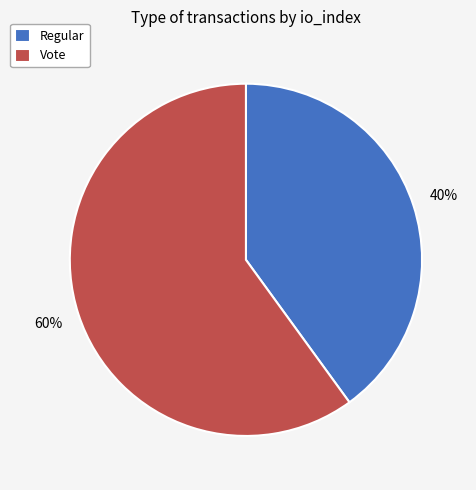

Is the sum of Vote and Regular greater than half?

Yes